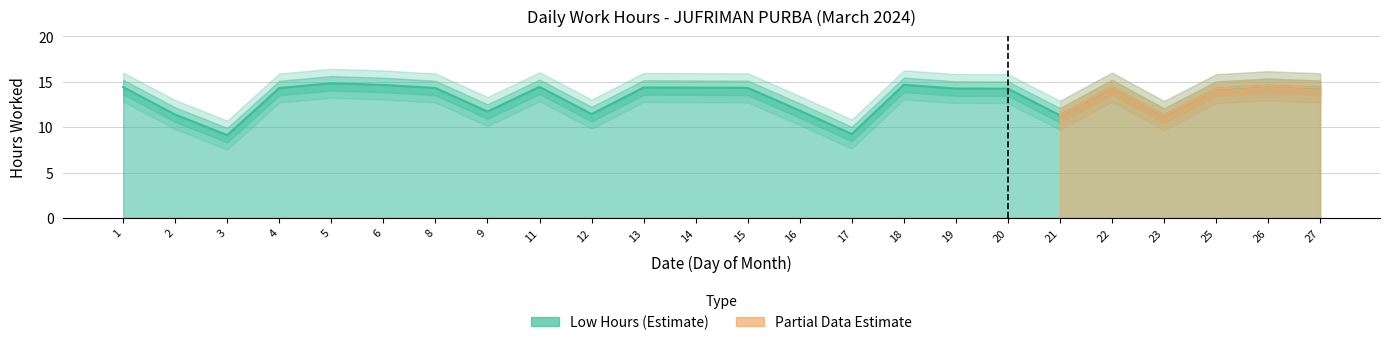

What is the smallest value displayed?

9.1